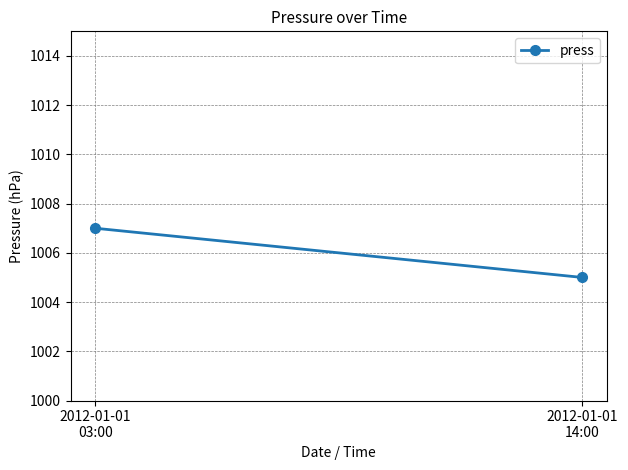

What is the label of the 1st point from the right?

2012-01-01
14:00